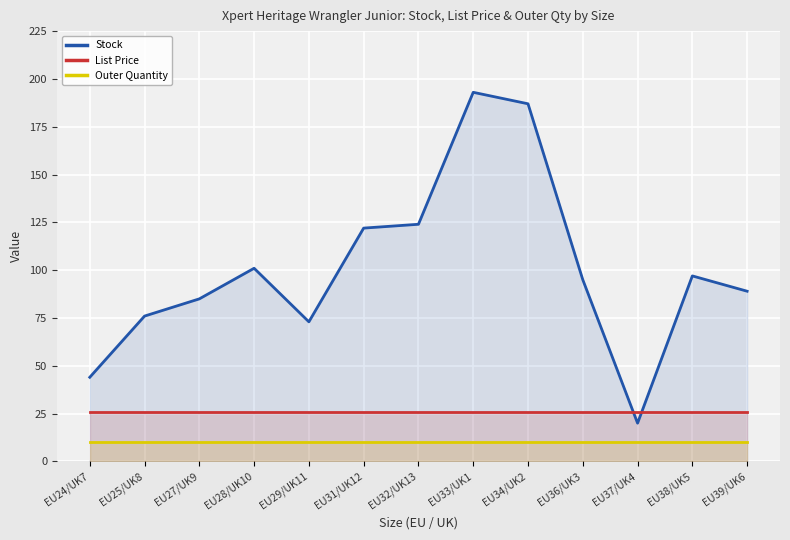

How many lines are shown in the chart?

3